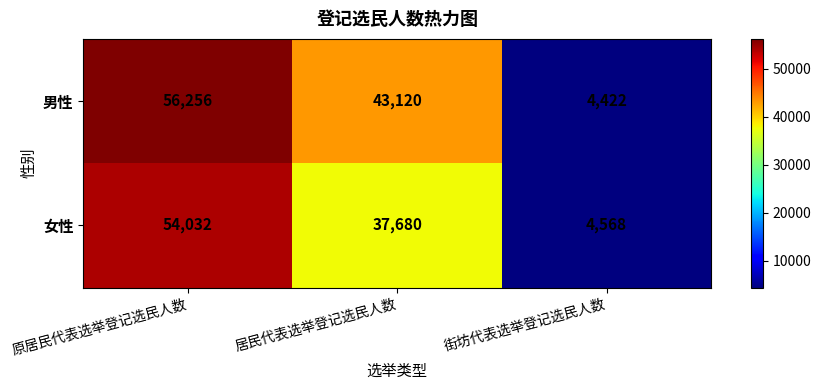

What is the difference between the maximum and minimum values in the 男性 series?

51834